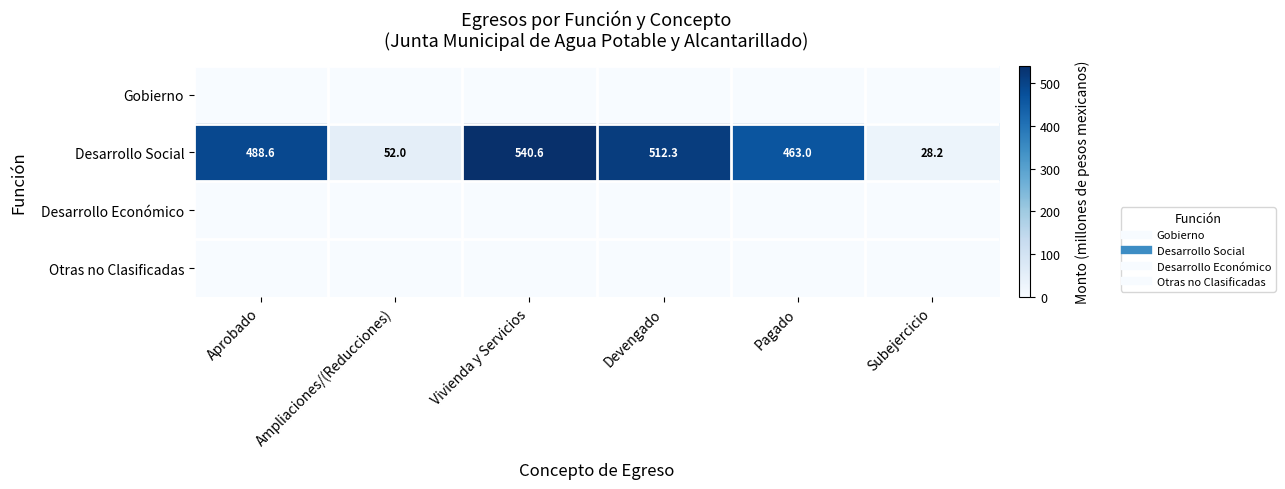

What is the total value across all series at Devengado?

512.3